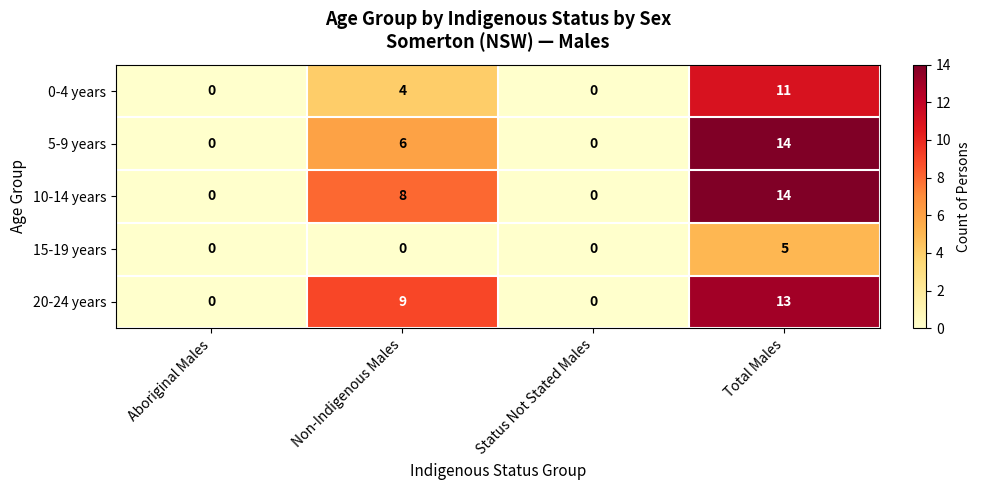

The 0-4 years series shows 0 at Aboriginal Males. True or false?

True